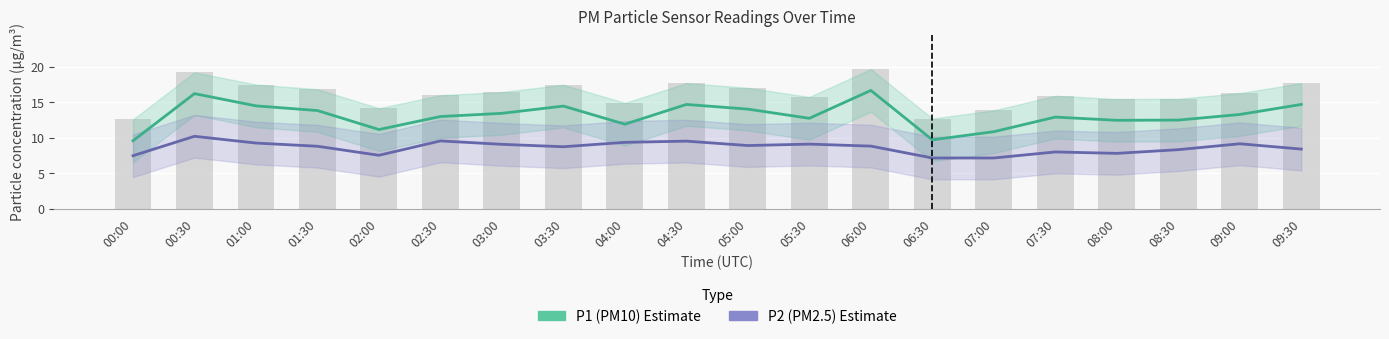

Rank the series by their average value, from lowest to highest.

P2 (PM2.5), P1 (PM10)